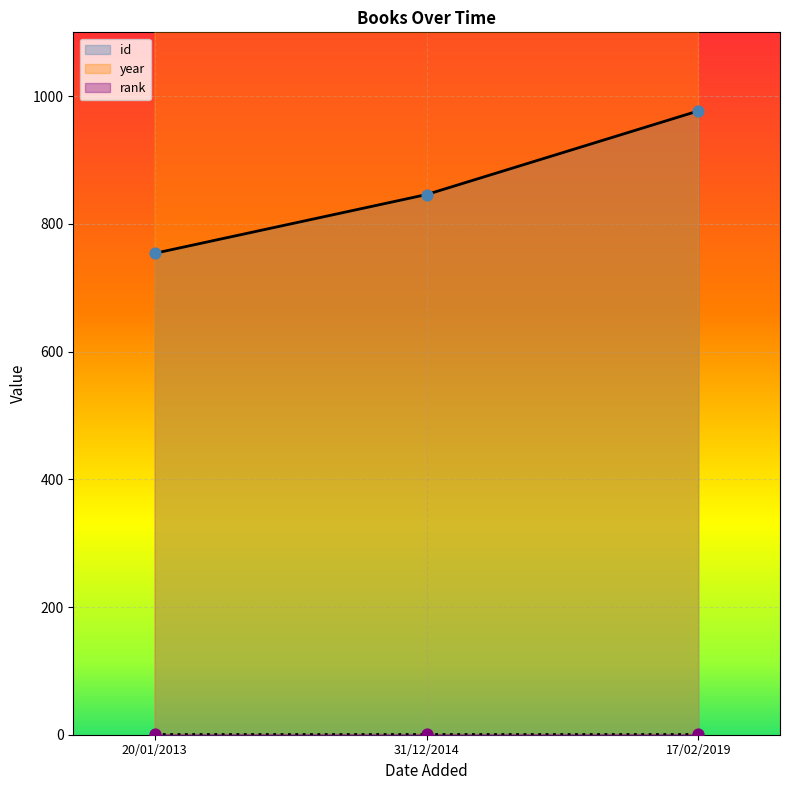

Where is id nearest to the value 865?

31/12/2014